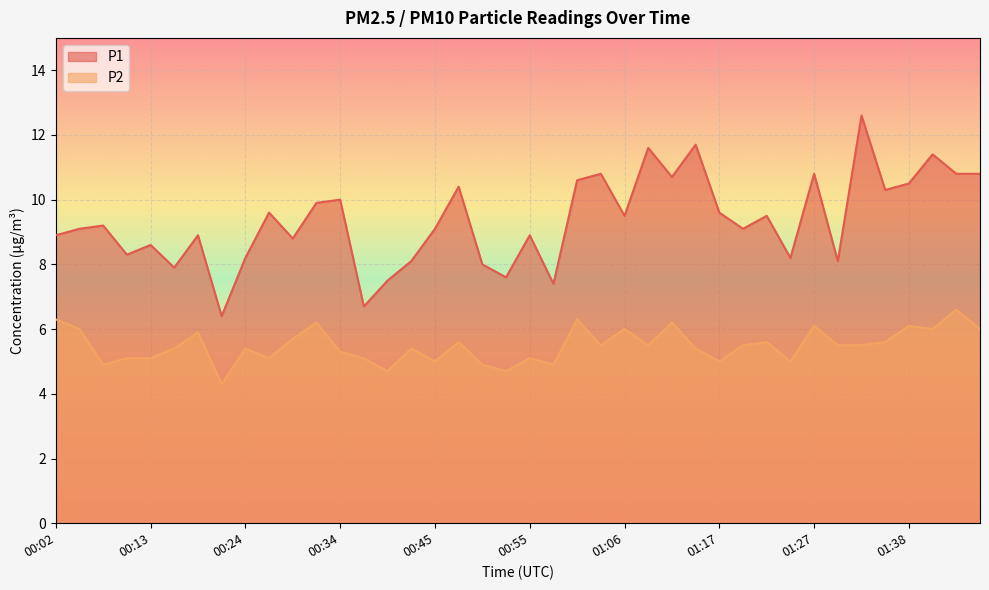

What position from the right is 00:58?

19